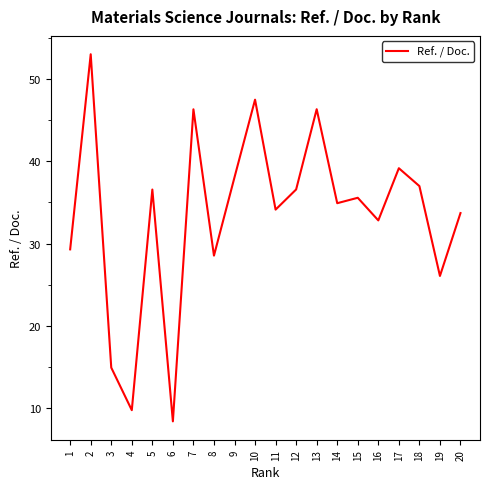

Read the value at 10.

47.5